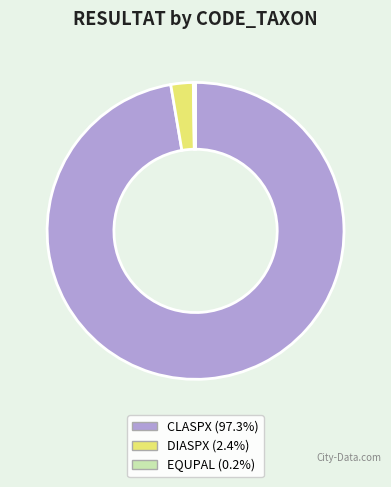

Does any single category account for the majority?

Yes